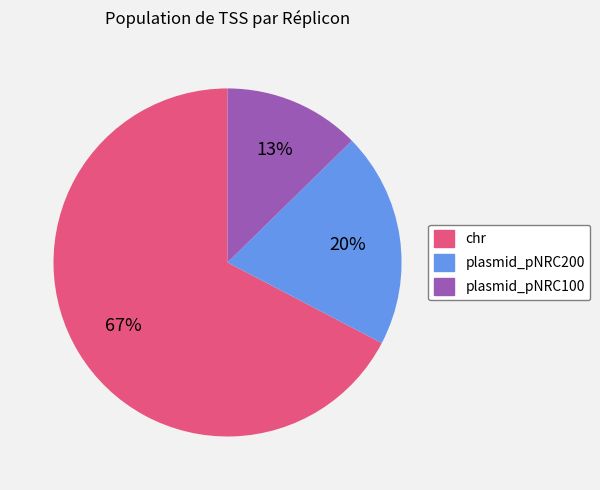

Which slice is the largest?

chr